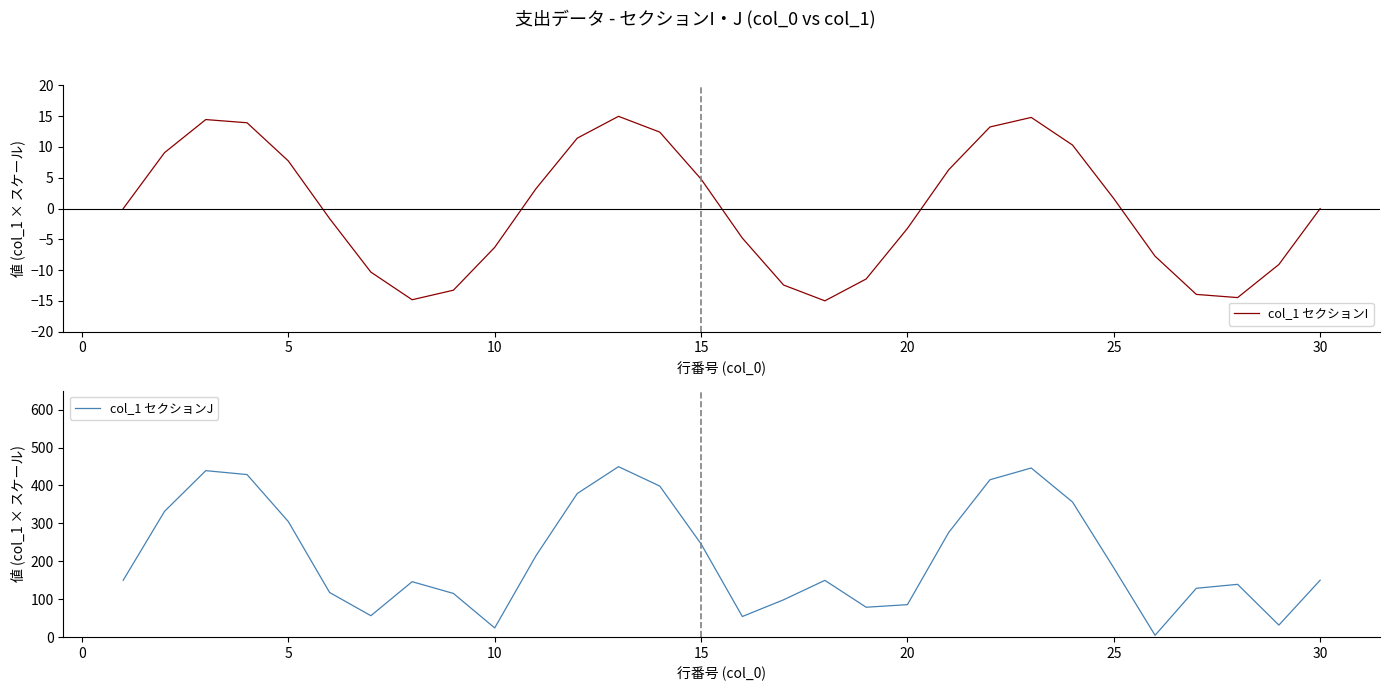

Which series has the largest total across all categories?

col_1 セクションJ